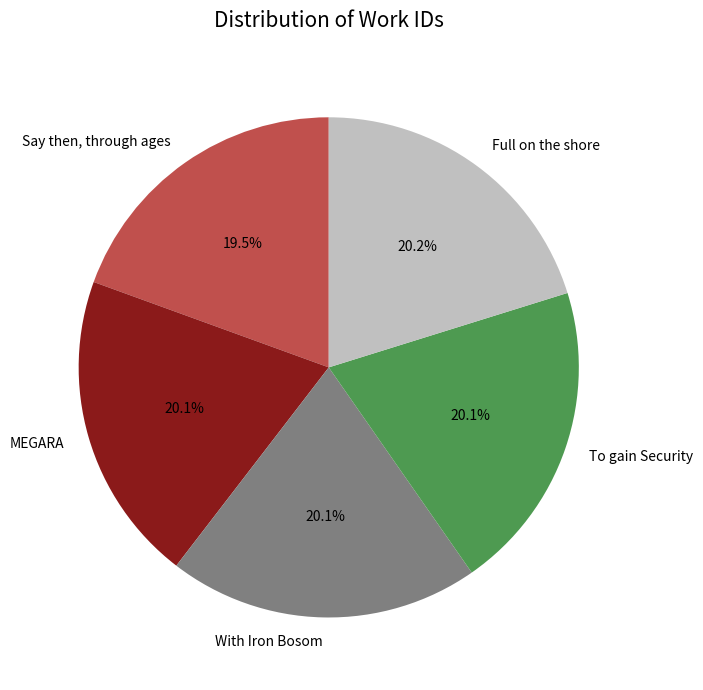

How many slices are in this pie chart?

5